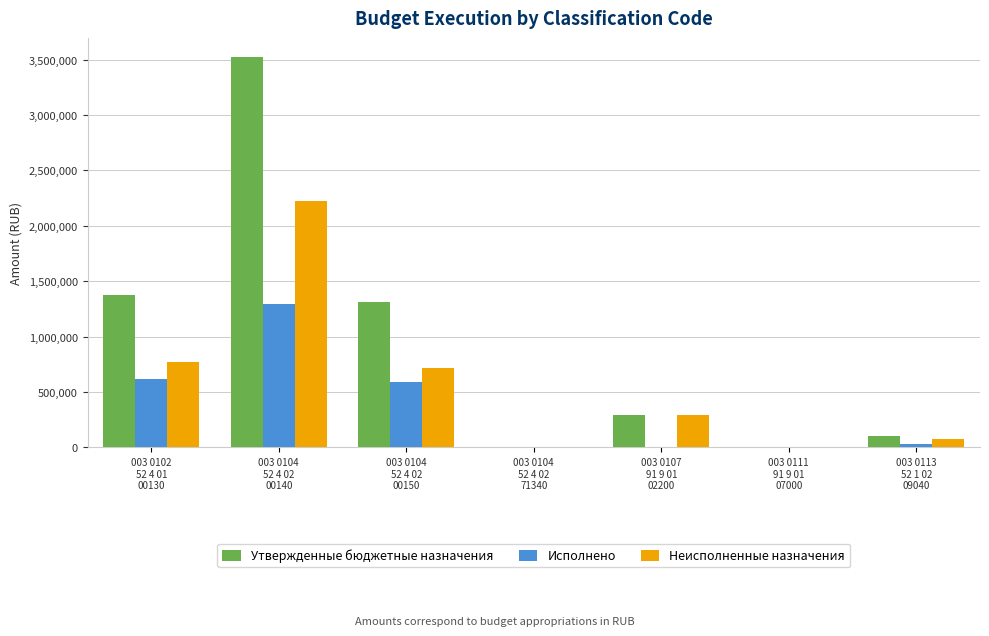

What is the highest value of the Неисполненные назначения series?

2222825.0